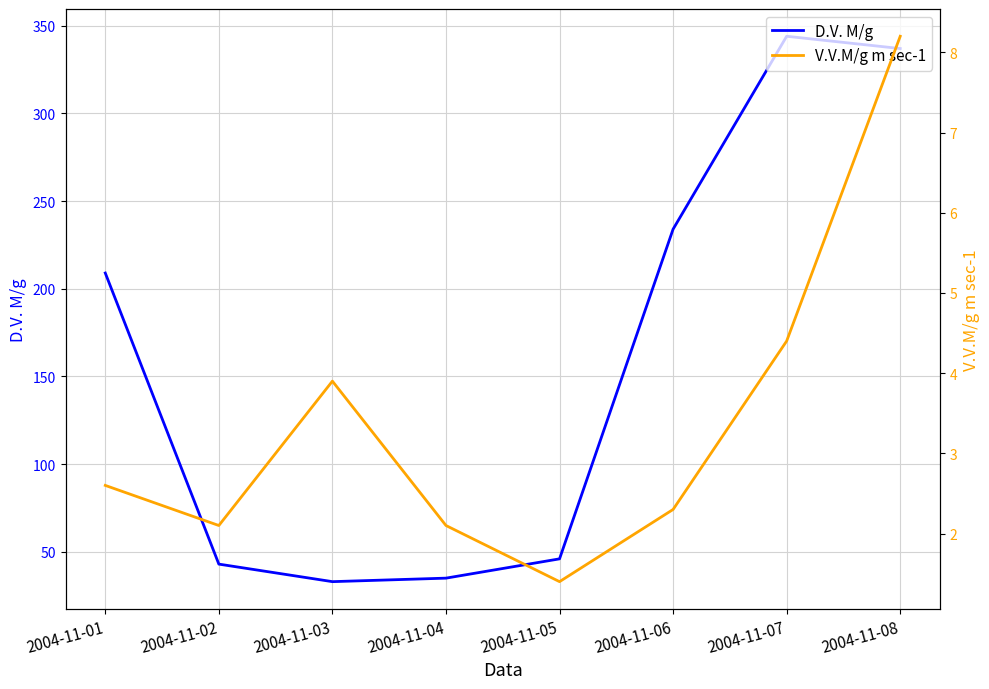

What is the lowest value of the V.V.M/g m sec-1 series?

1.4